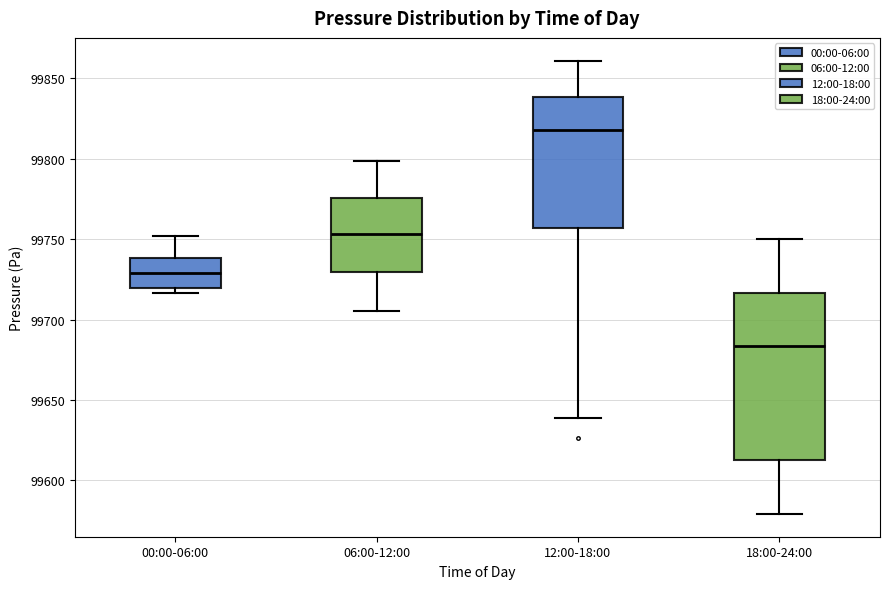

Comparing the boxes themselves (not the whiskers), which one is the tallest?

18:00-24:00